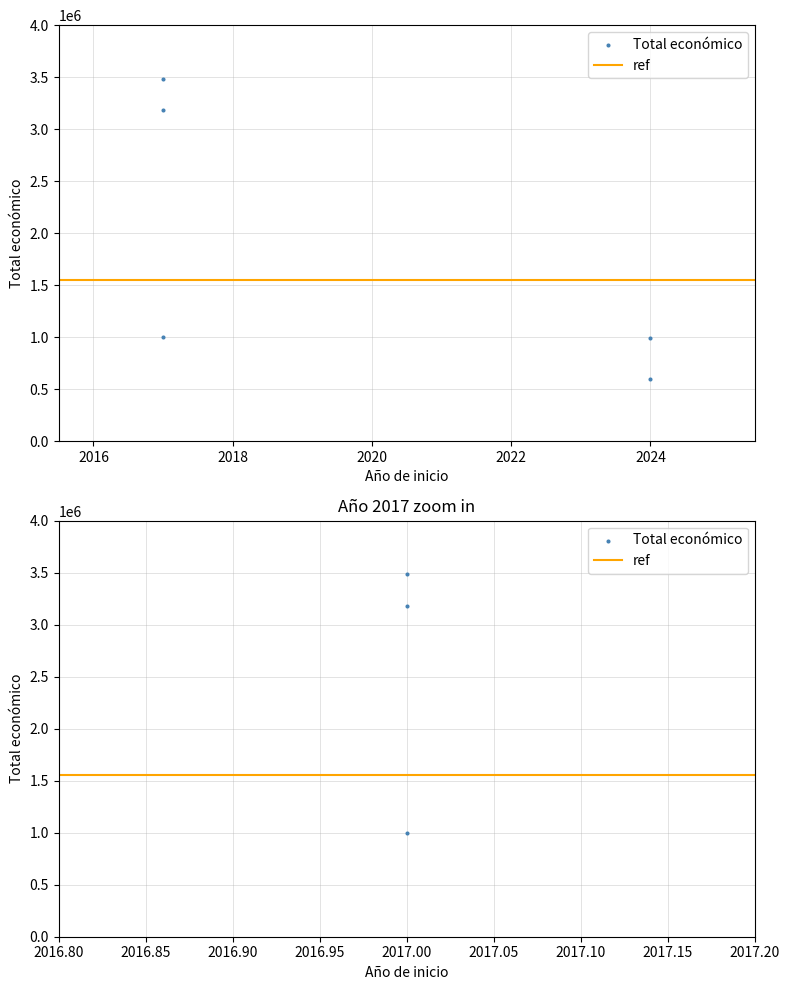

What is the change in value from 2024 to 2017?

+2580136